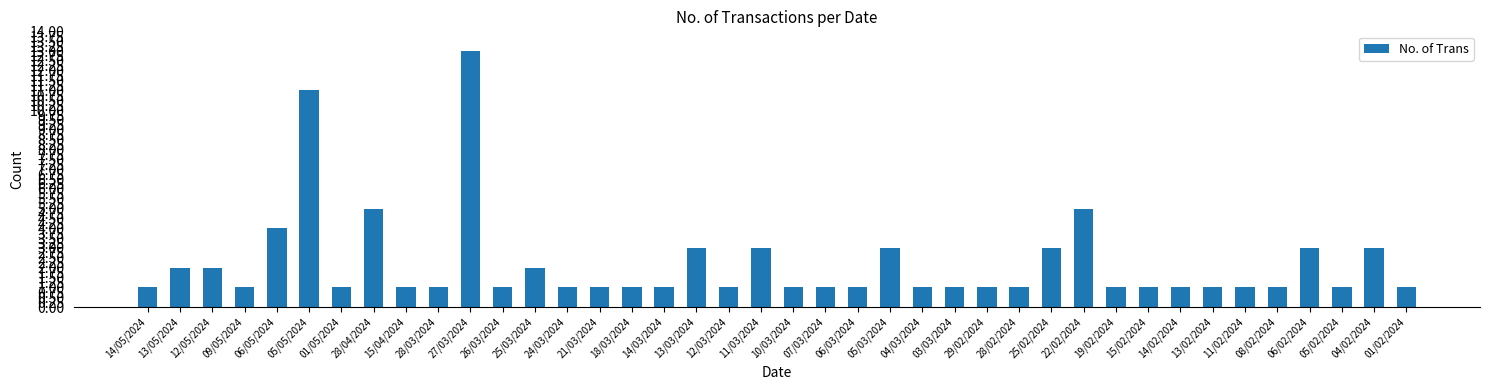

Reading left to right, transcribe all the data shown in this chart.

14/05/2024=1	13/05/2024=2	12/05/2024=2	09/05/2024=1	06/05/2024=4	05/05/2024=11	01/05/2024=1	28/04/2024=5	15/04/2024=1	28/03/2024=1	27/03/2024=13	26/03/2024=1	25/03/2024=2	24/03/2024=1	21/03/2024=1	18/03/2024=1	14/03/2024=1	13/03/2024=3	12/03/2024=1	11/03/2024=3	10/03/2024=1	07/03/2024=1	06/03/2024=1	05/03/2024=3	04/03/2024=1	03/03/2024=1	29/02/2024=1	28/02/2024=1	25/02/2024=3	22/02/2024=5	19/02/2024=1	15/02/2024=1	14/02/2024=1	13/02/2024=1	11/02/2024=1	08/02/2024=1	06/02/2024=3	05/02/2024=1	04/02/2024=3	01/02/2024=1